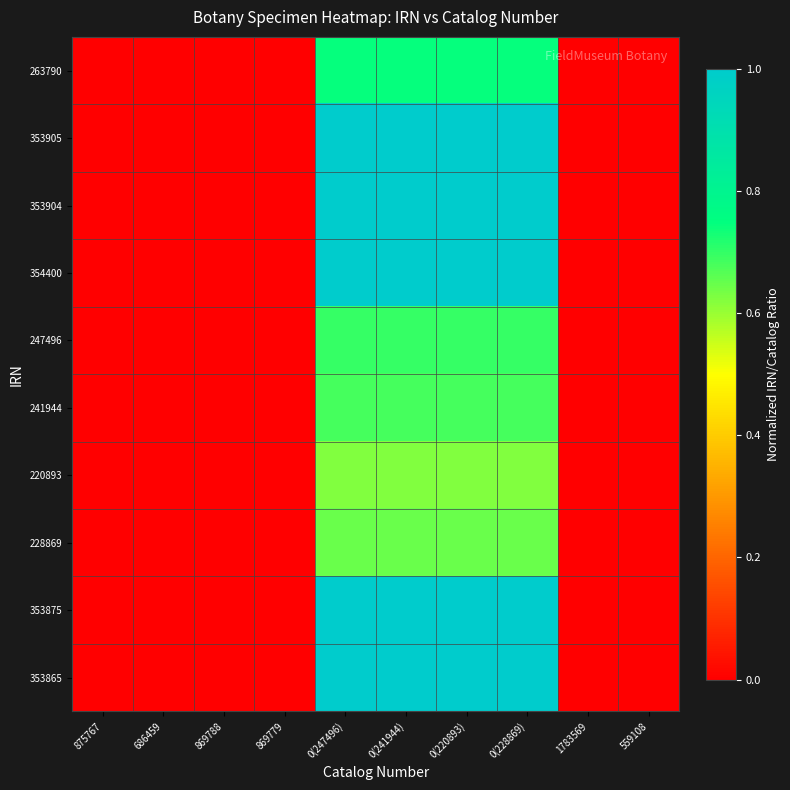

Which series has the largest total across all categories?

354400